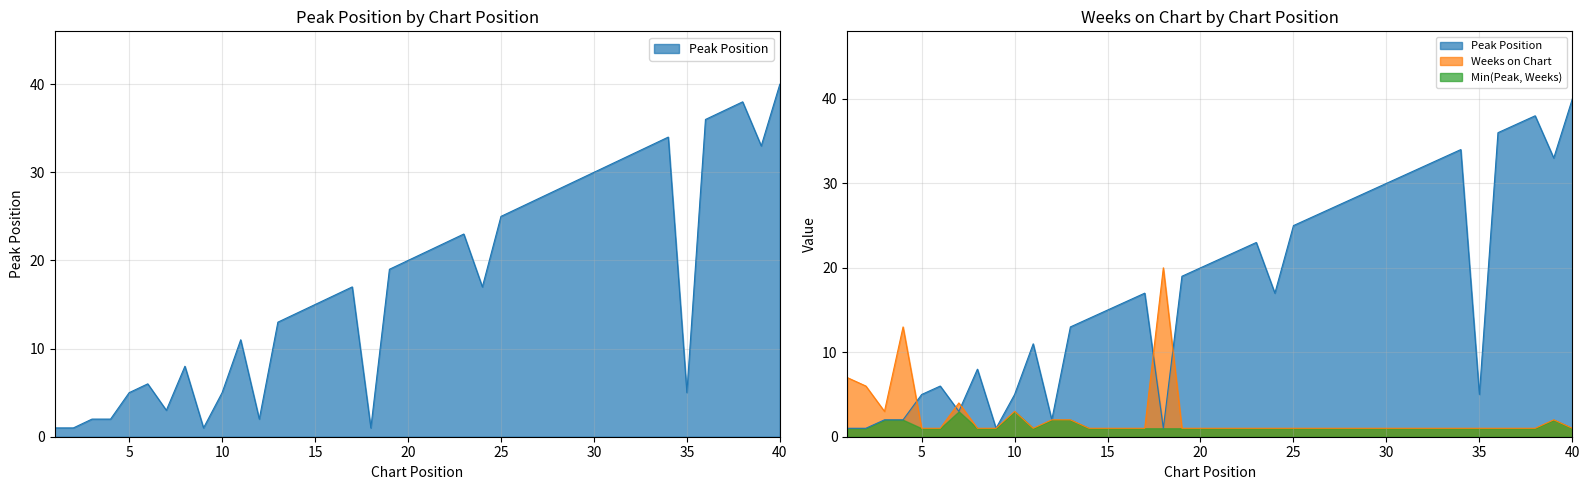

Reading left to right, transcribe all the data shown in this chart.

Peak Position: 1=1	2=1	3=2	4=2	5=5	6=6	7=3	8=8	9=1	10=5	11=11	12=2	13=13	14=14	15=15	16=16	17=17	18=1	19=19	20=20	21=21	22=22	23=23	24=17	25=25	26=26	27=27	28=28	29=29	30=30	31=31	32=32	33=33	34=34	35=5	36=36	37=37	38=38	39=33	40=40
Weeks on Chart: 1=7	2=6	3=3	4=13	5=1	6=1	7=4	8=1	9=1	10=3	11=1	12=2	13=2	14=1	15=1	16=1	17=1	18=20	19=1	20=1	21=1	22=1	23=1	24=1	25=1	26=1	27=1	28=1	29=1	30=1	31=1	32=1	33=1	34=1	35=1	36=1	37=1	38=1	39=2	40=1